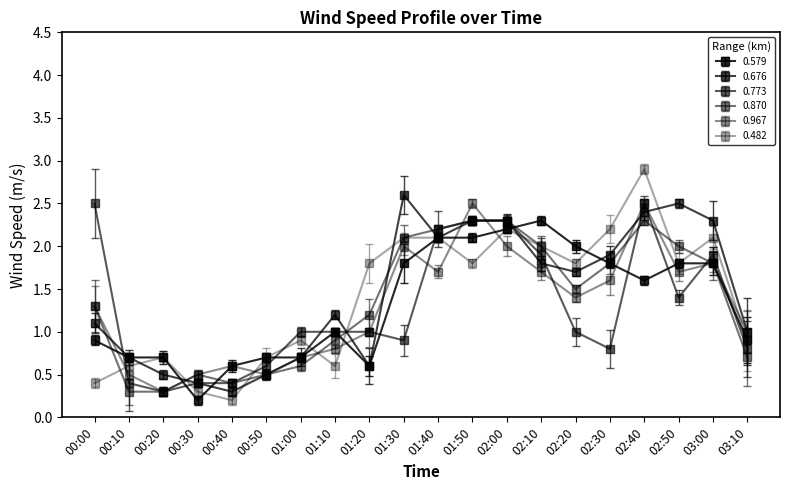

How many data points in 0.870 are above 1?

12